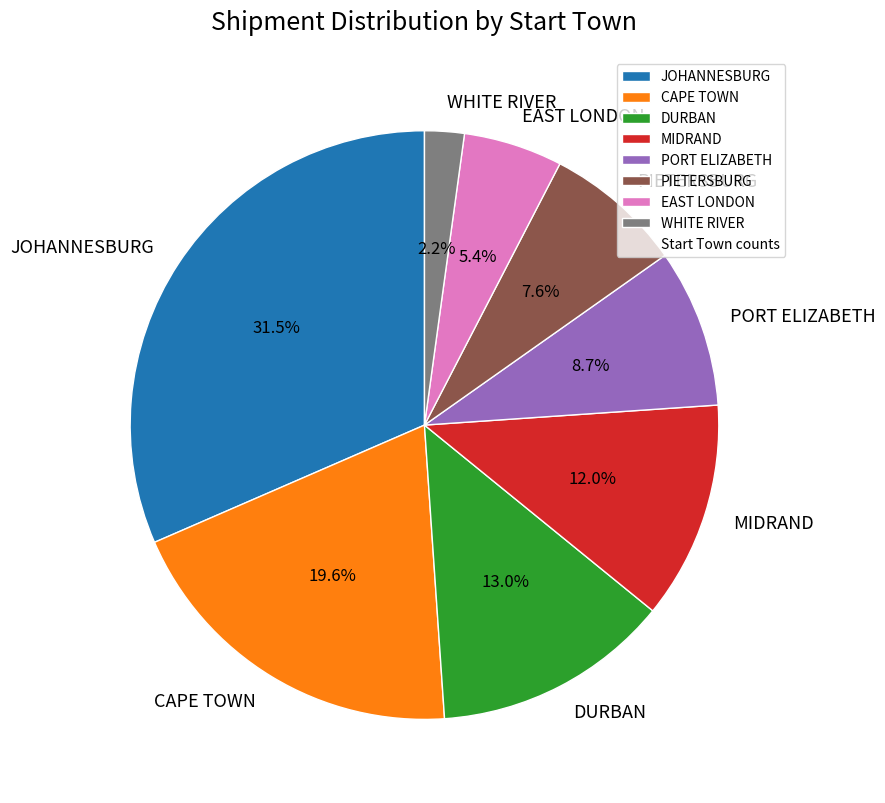

To the nearest percent, what is the difference between the PIETERSBURG and DURBAN slice percentages?

5%